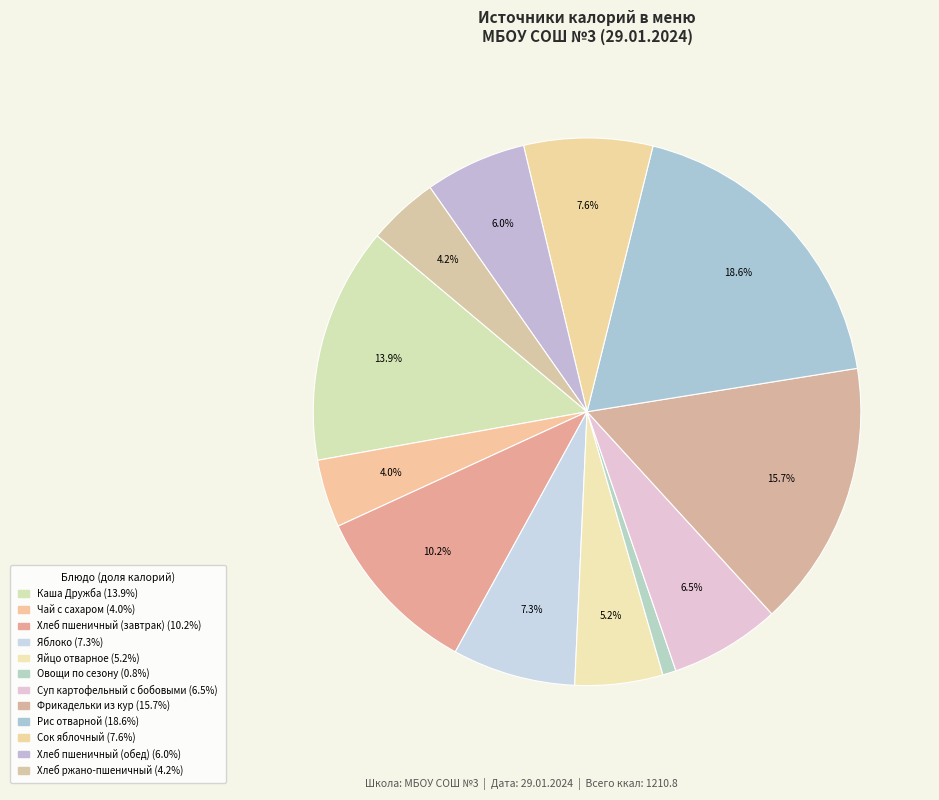

What is the largest slice in the pie chart?

Рис отварной